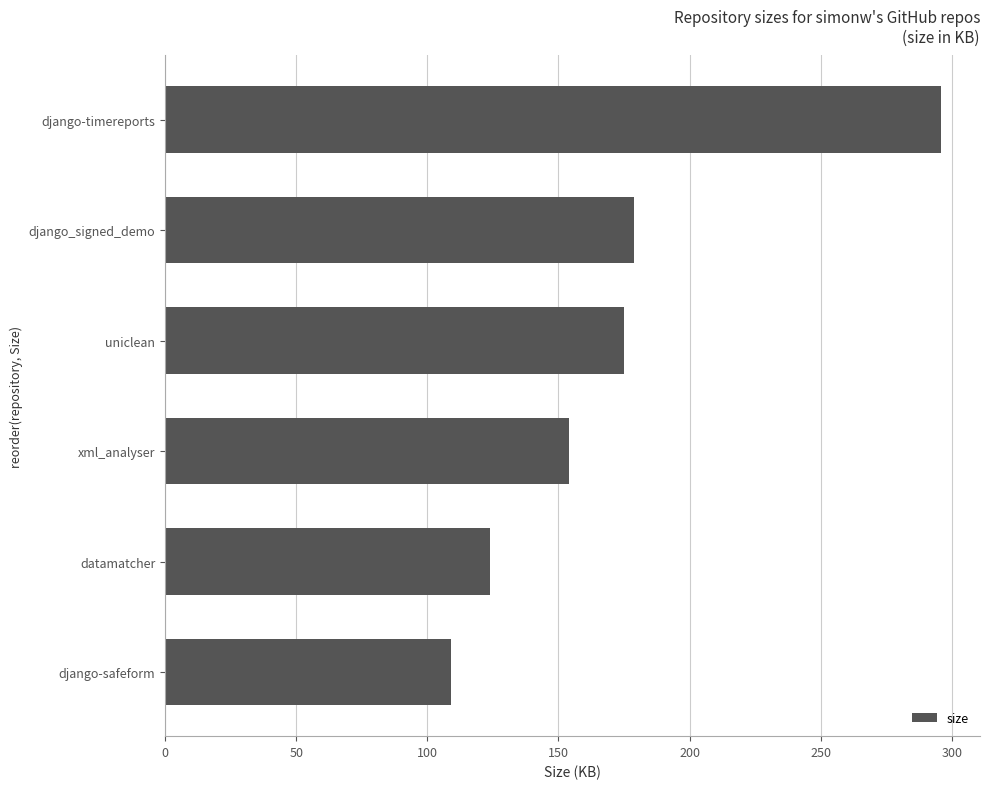

How many categories are shown in the chart?

6